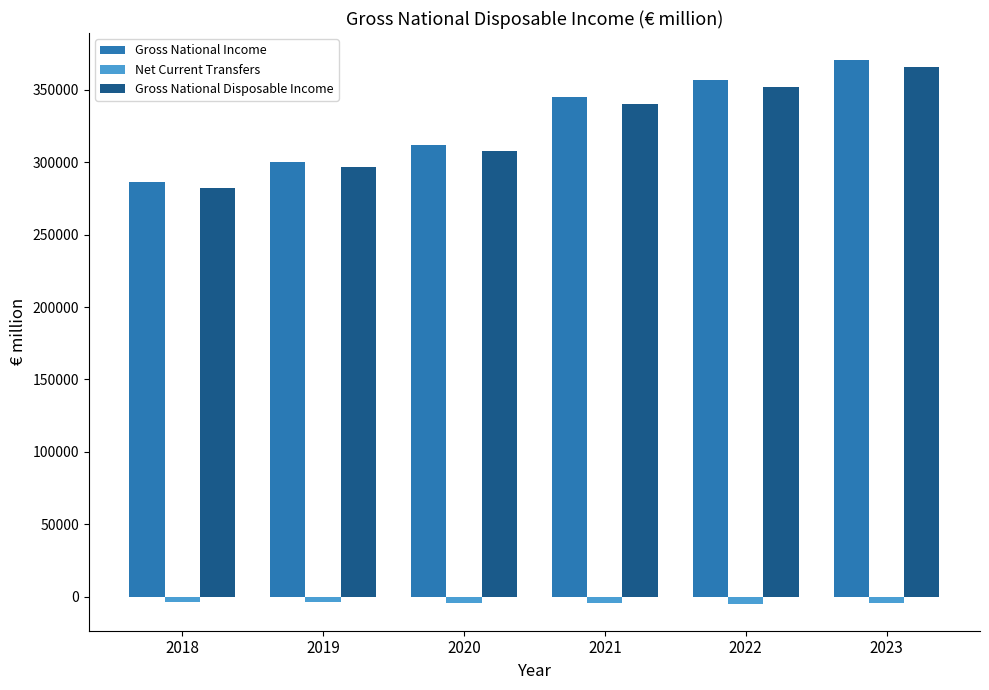

What is the total value across all series at 2021?

680309.6